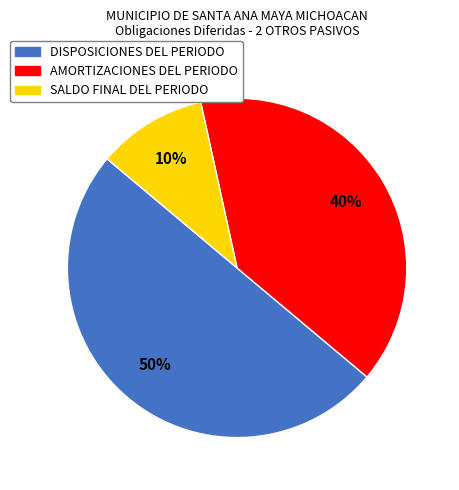

Which category has the biggest portion of the pie?

DISPOSICIONES DEL PERIODO